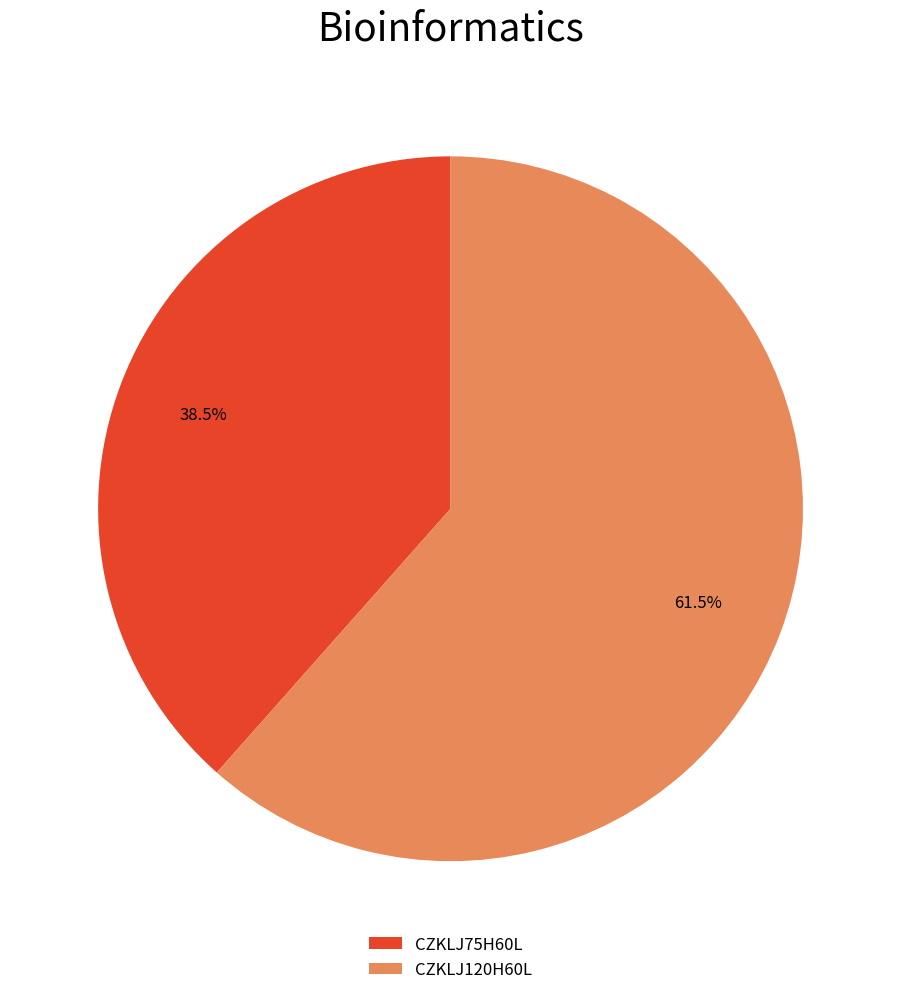

How much of the chart is everything except CZKLJ120H60L?

38.5%